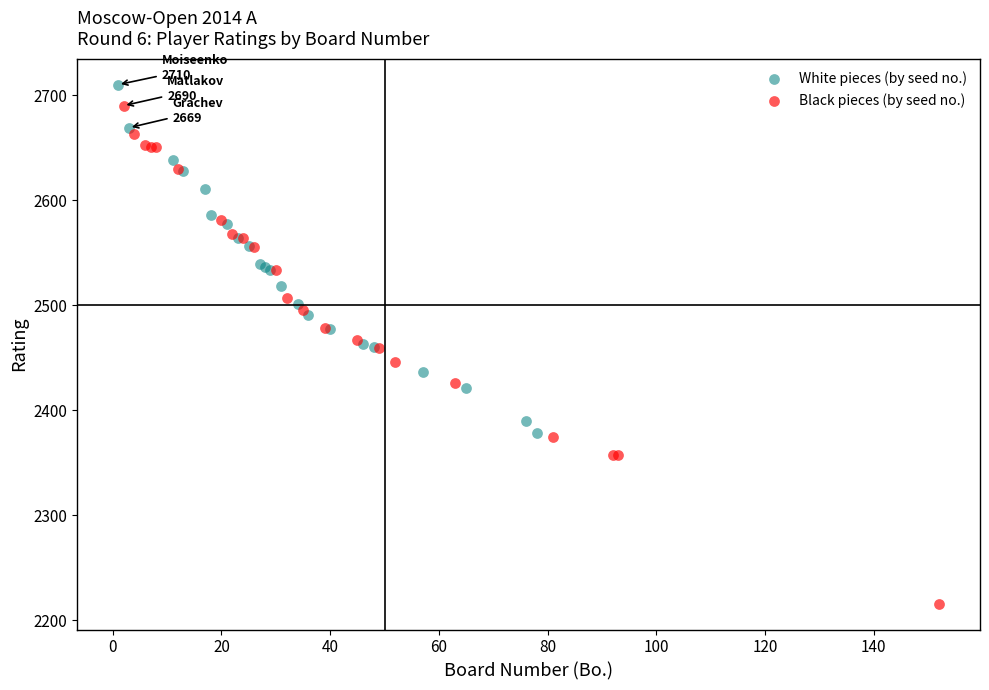

Which series has the widest spread of Y values?

Black pieces (by seed no.)